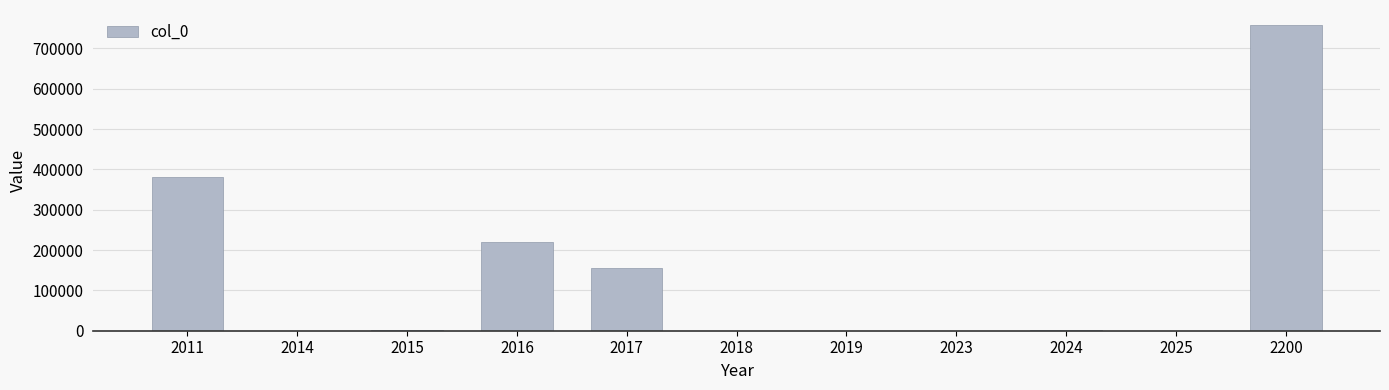

What is the ratio of the value at 2200 to the value at 2011?

2.0